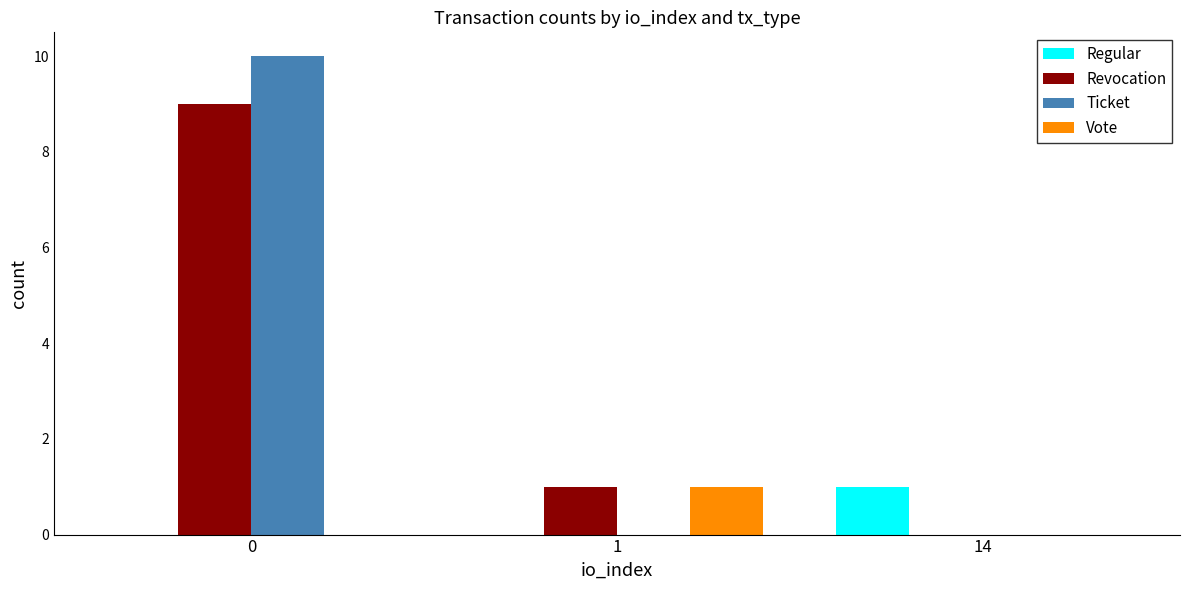

What are all the series names shown in the legend?

Regular, Revocation, Ticket, Vote